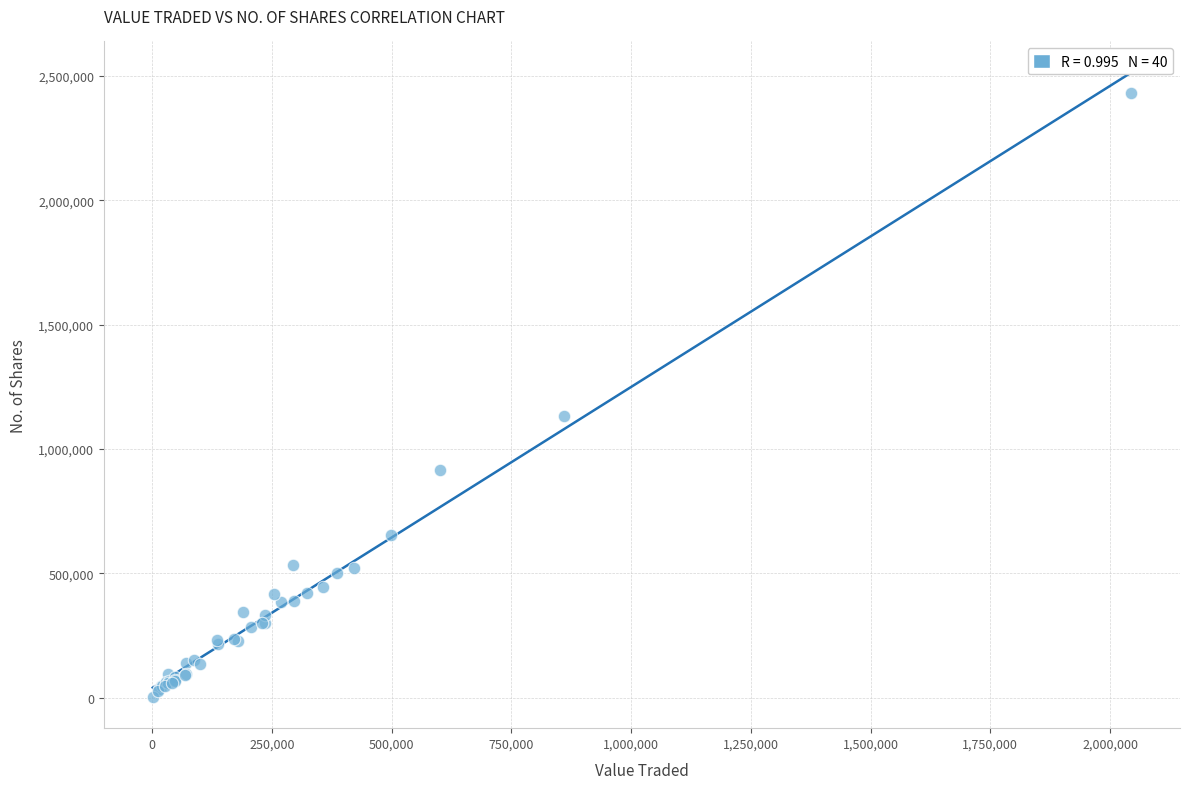

What Y value in the scatter plot is closest to 1216707?

1132358